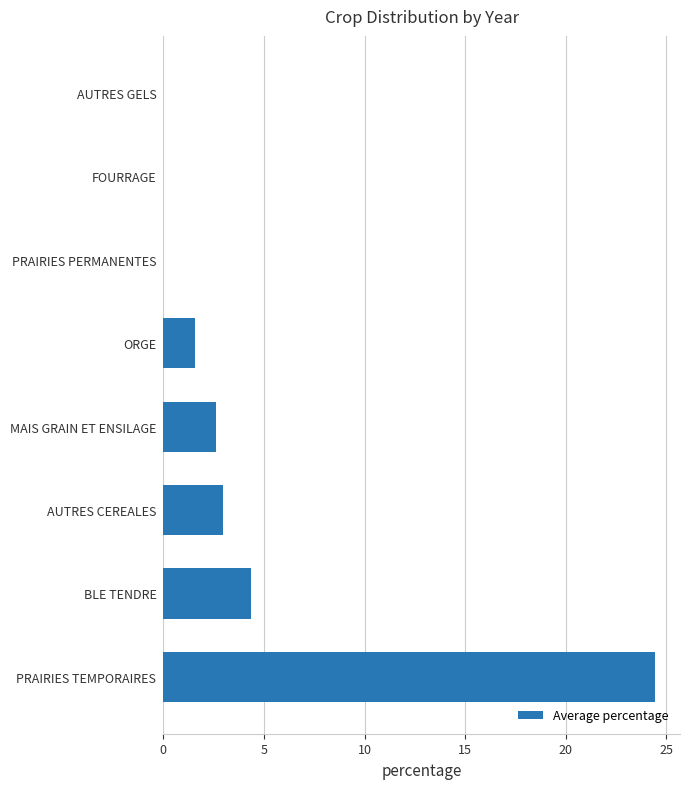

What is the sum of the values at PRAIRIES TEMPORAIRES and AUTRES CEREALES?

27.4